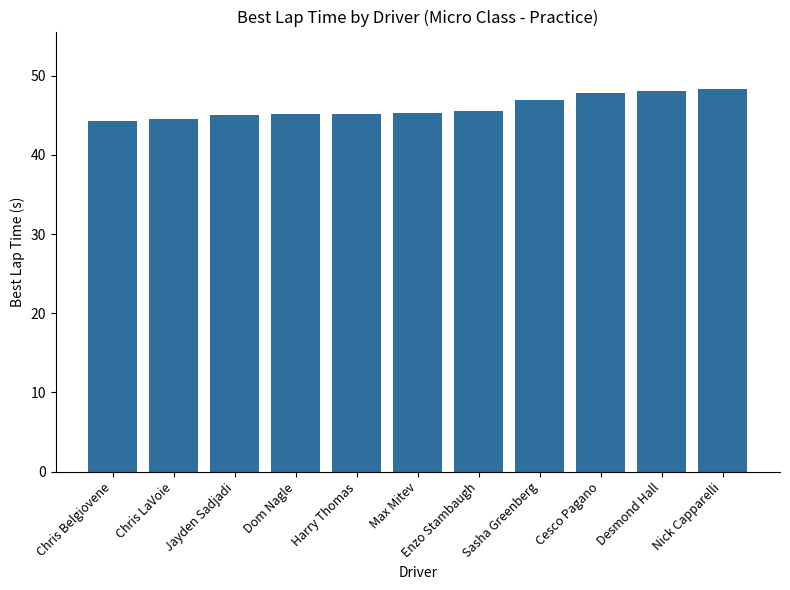

What is the average value?

46.0